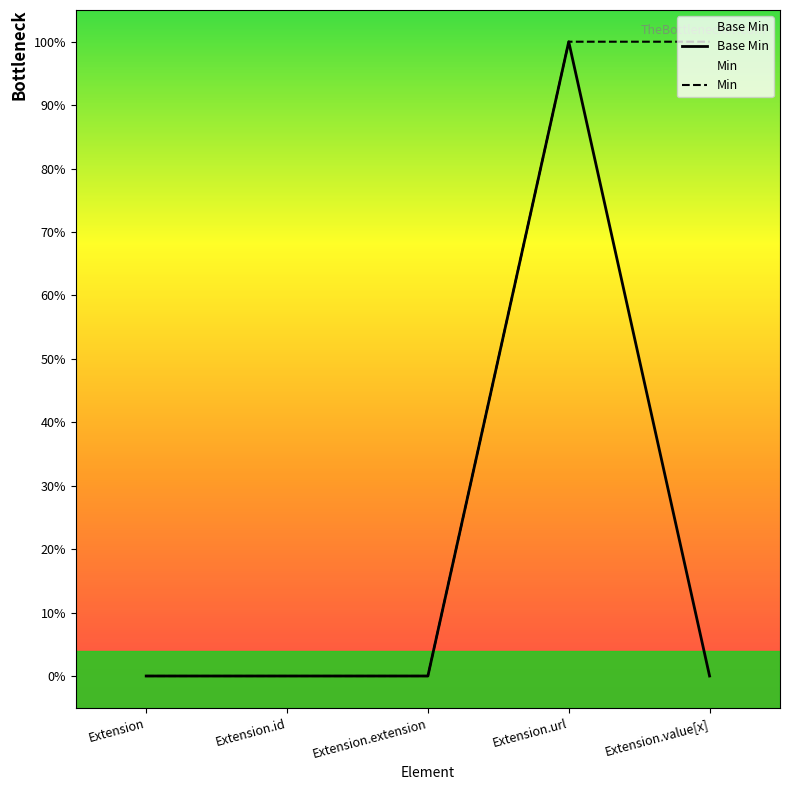

Between Extension.extension and Extension.url, which series saw the biggest shift?

Base Min